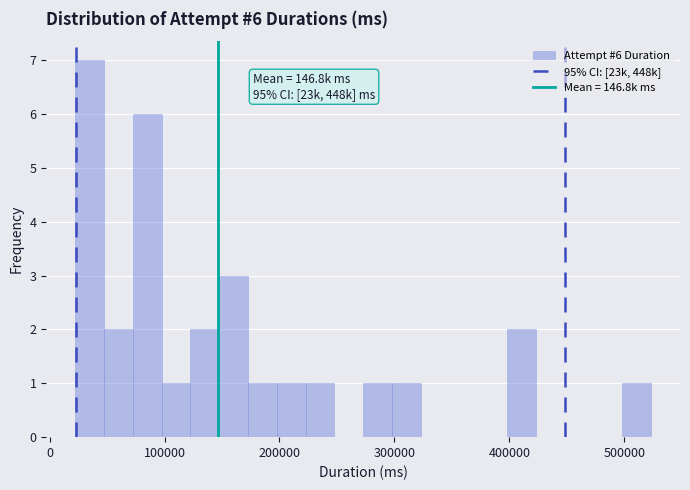

Around what value on the x-axis is the tallest bar? Give the approximate position of its centre, as read against the axis.

30000